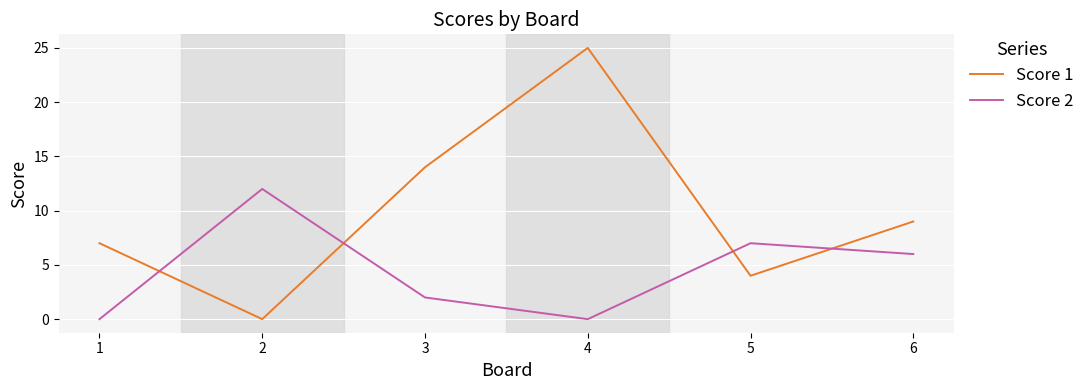

Which series changed the most between 1 and 6?

Score 2